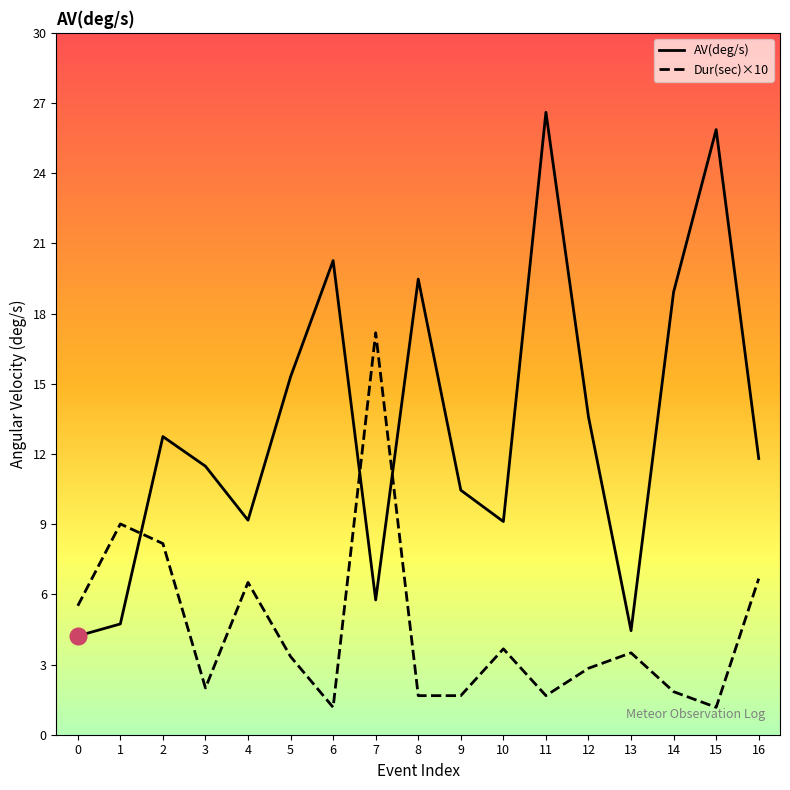

What is the lowest value of the Dur(sec)×10 series?

1.2